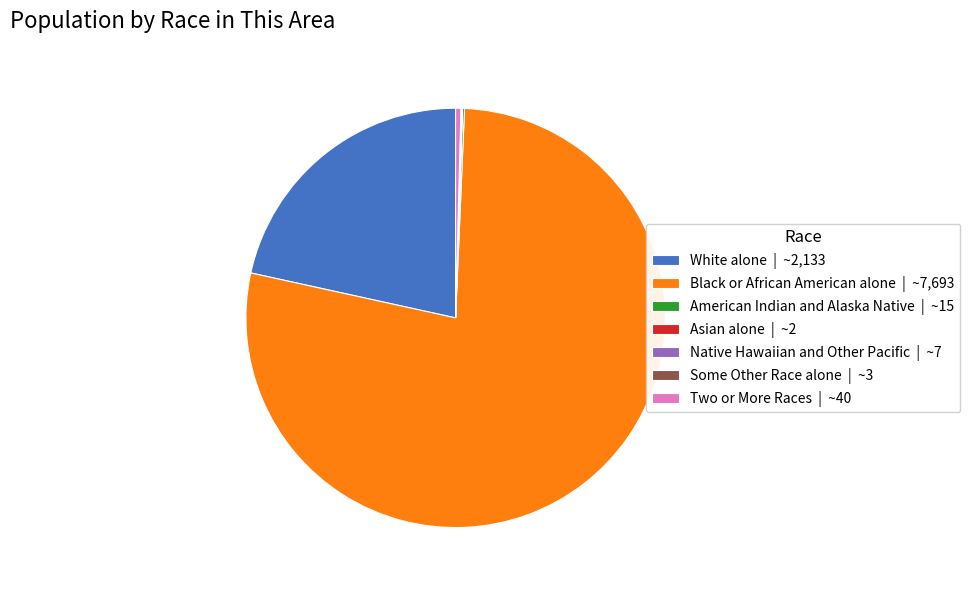

Is there a majority slice in this chart?

Yes